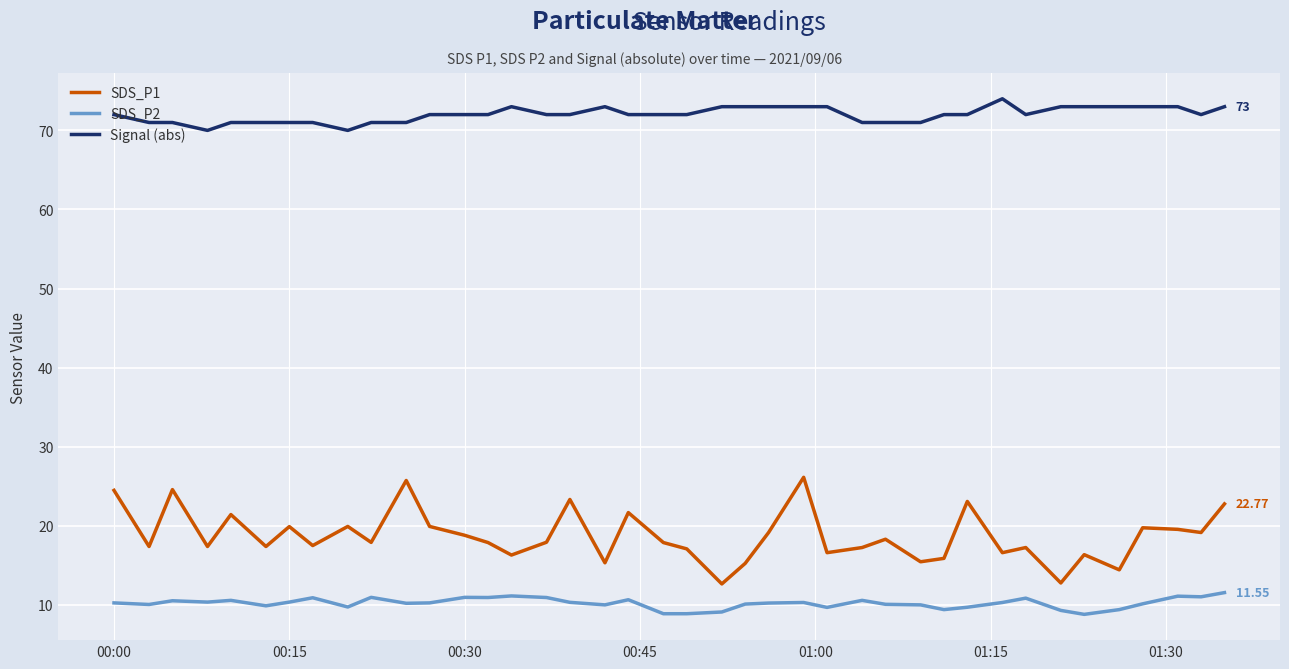

True or false: Signal (abs) has more than 2 interior local peaks.

True